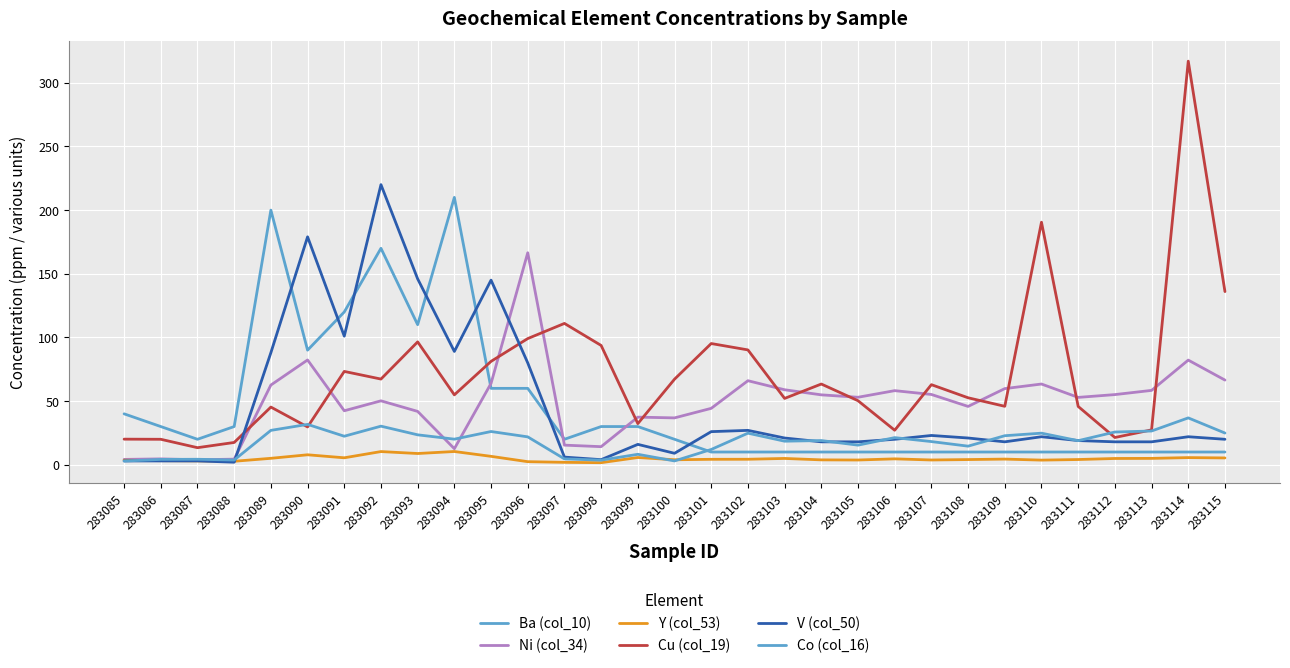

Is the value of Cu (col_19) at 283096 greater than the value of Co (col_16) at 283105?

Yes